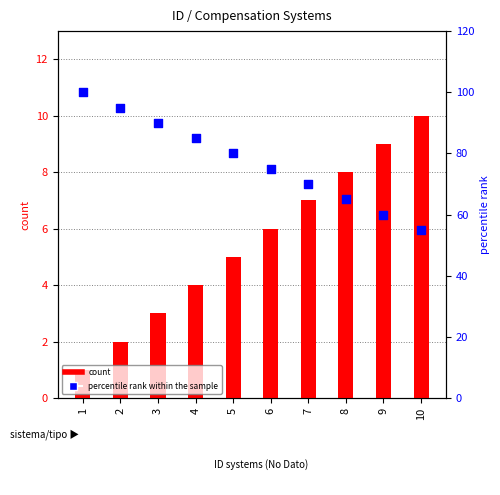

Which series contains the highest Y value?

percentile rank within the sample